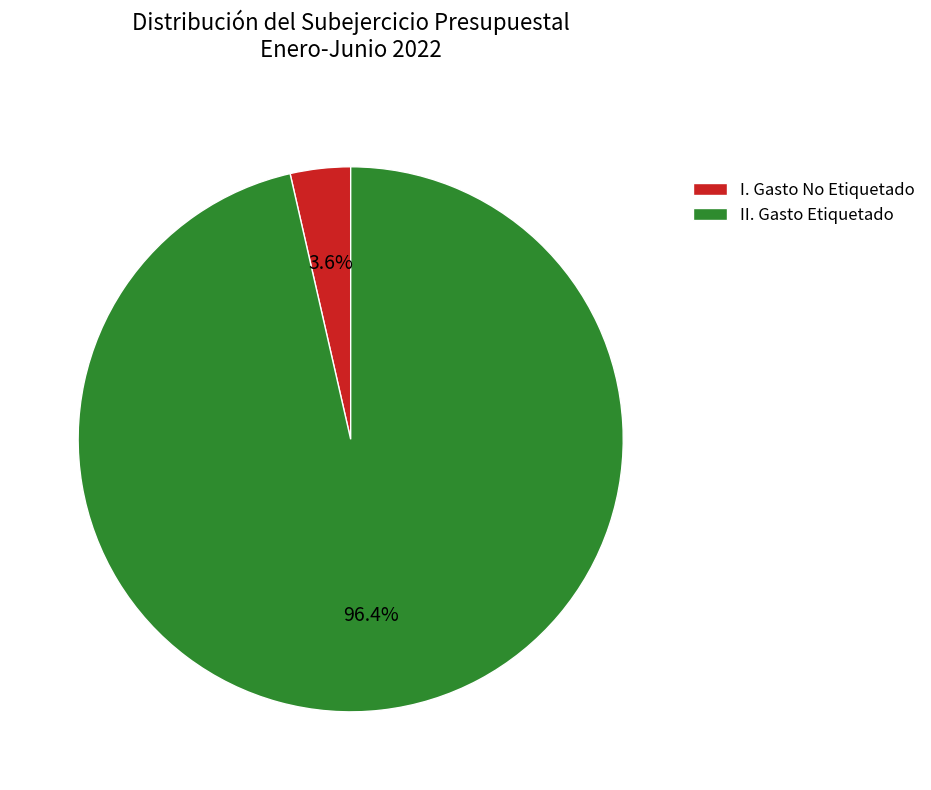

To the nearest percent, what percentage of the pie is II. Gasto Etiquetado?

96%